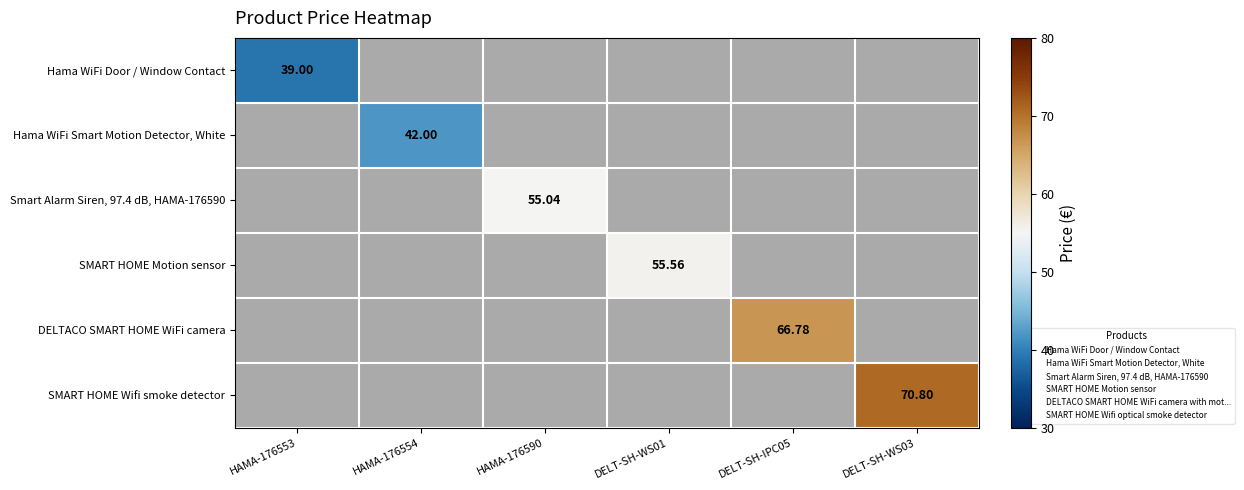

Which category has the highest value in the Hama WiFi Door / Window Contact series?

HAMA-176553